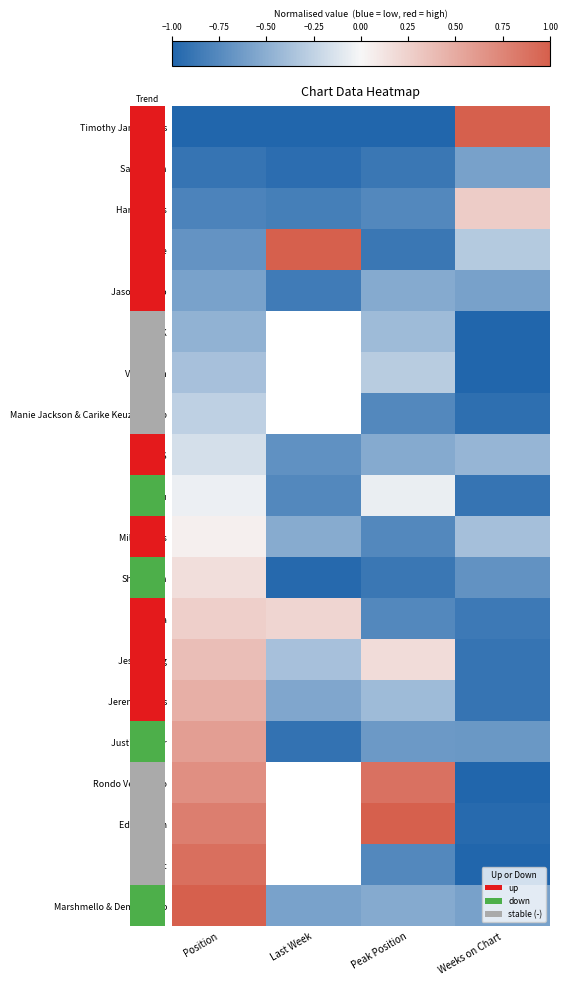

Between Last Week and Position, which is larger?

Last Week